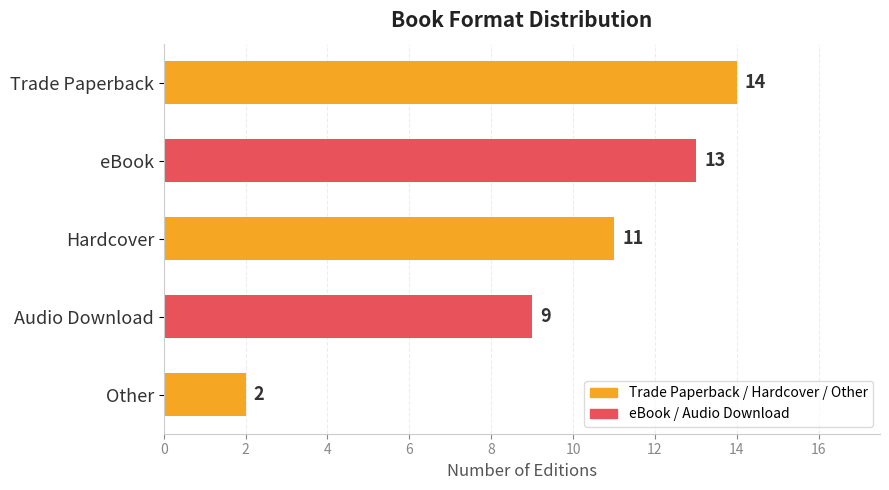

What is the approximate value at Hardcover, to the nearest 10?

10